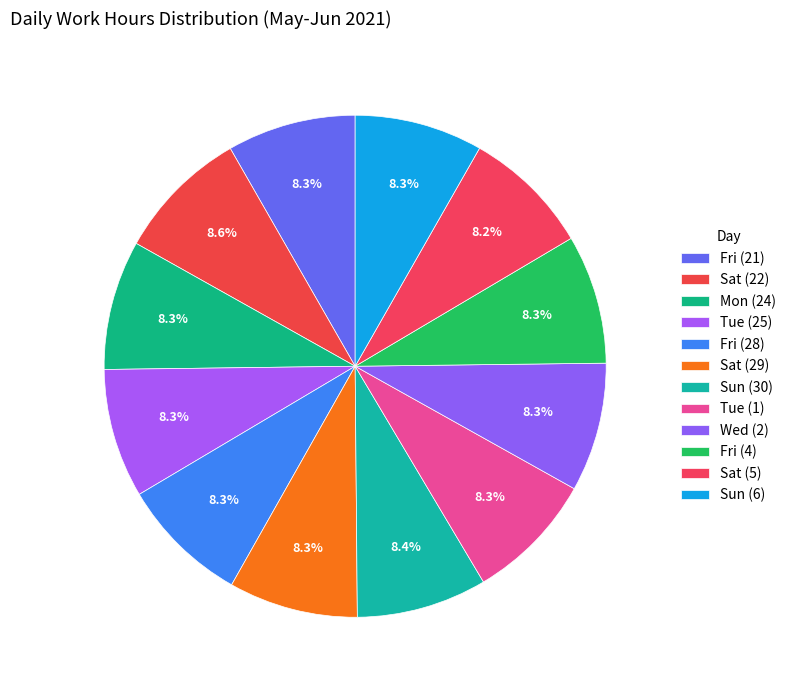

Is the sum of Sat (5) and Fri (4) greater than half?

No